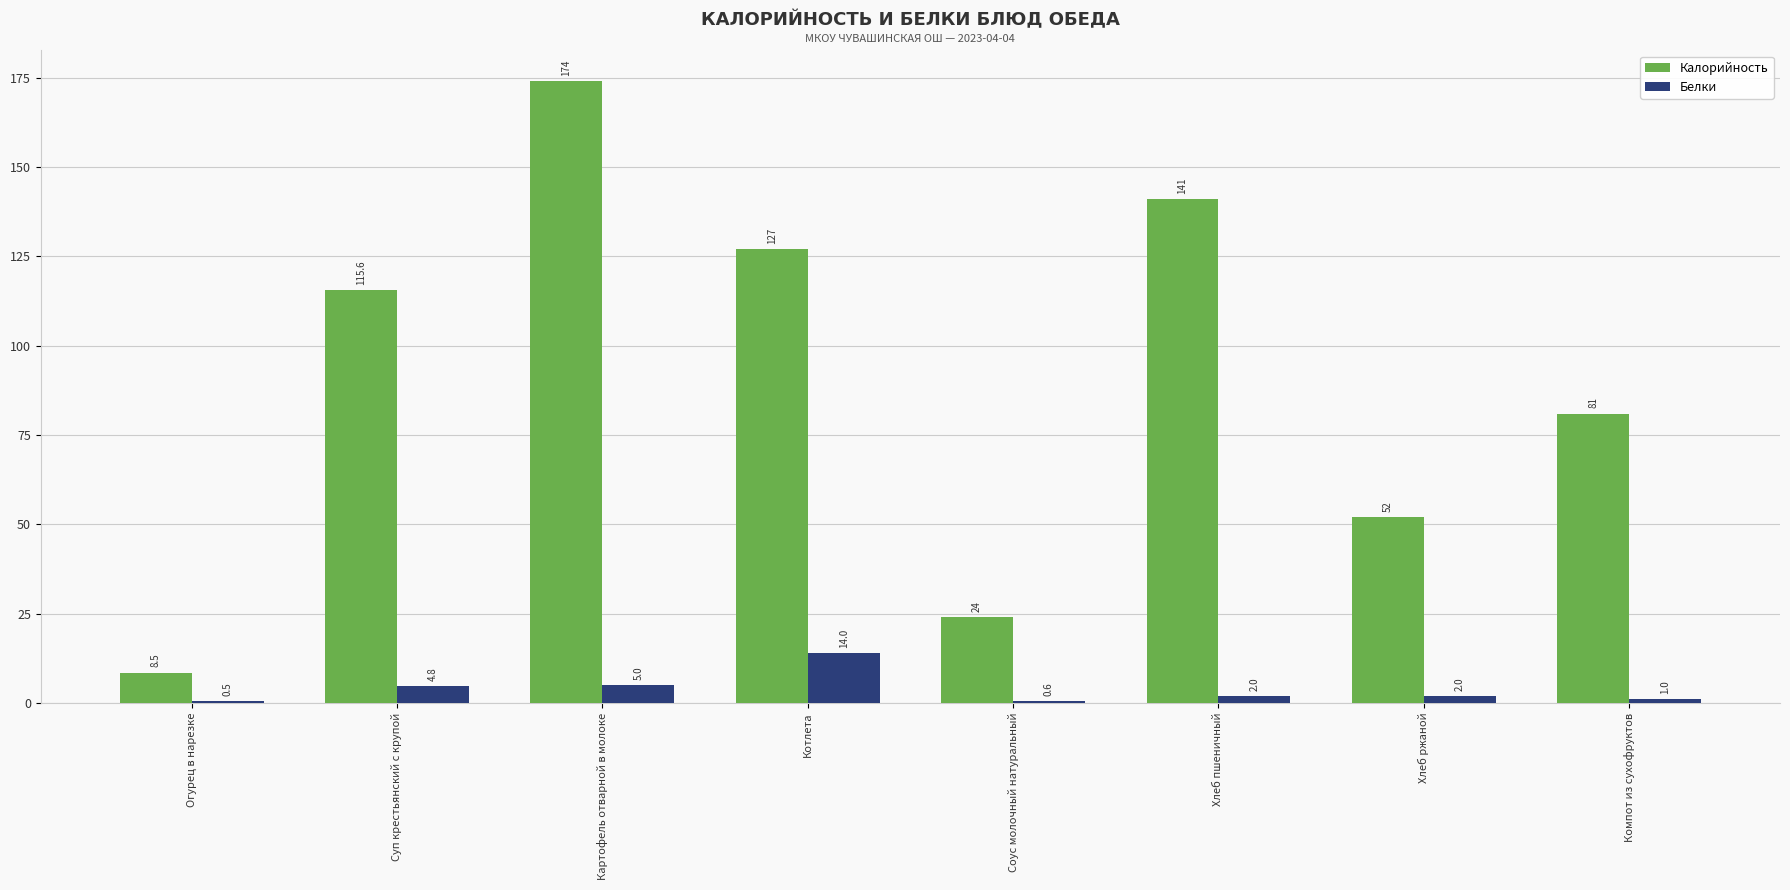

Is the value of Белки at Хлеб пшеничный greater than the value of Калорийность at Компот из сухофруктов?

No